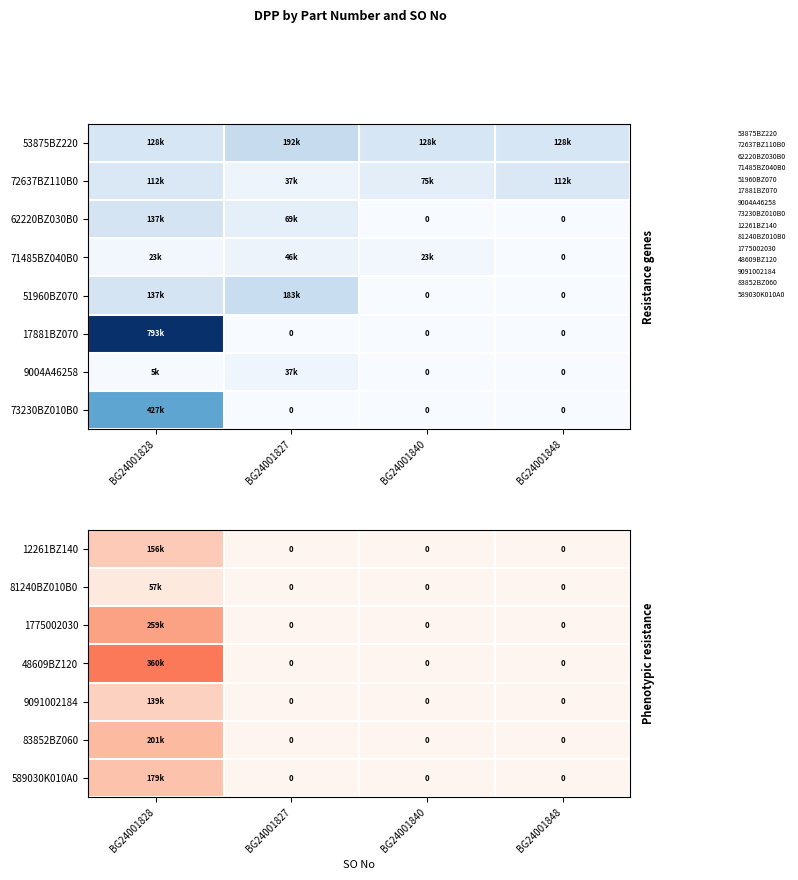

Is the value of 589030K010A0 at BG24001840 greater than the value of 73230BZ010B0 at BG24001827?

No